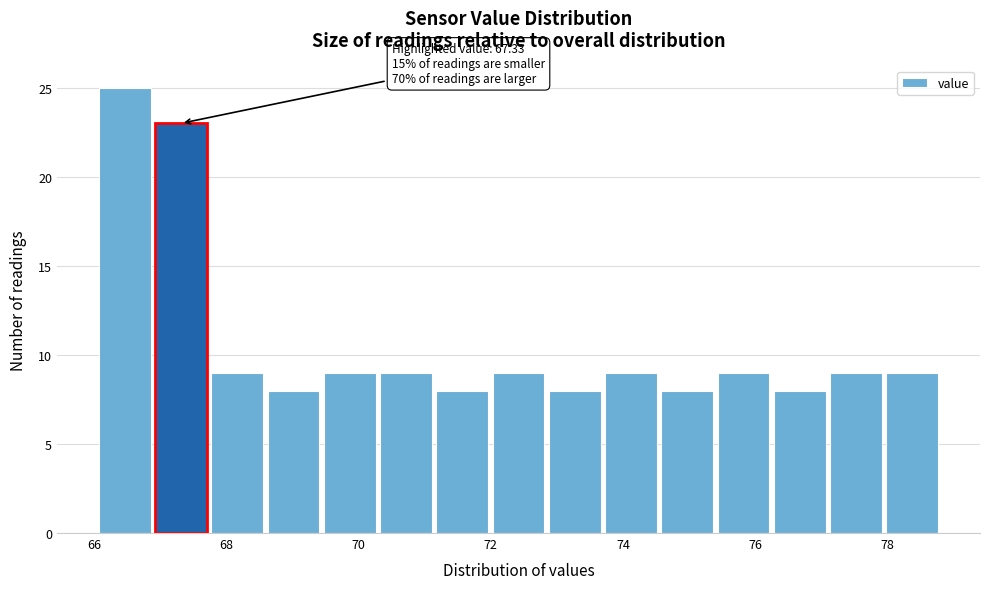

Which range on the x-axis has the tallest bar?

66.0 to 66.8